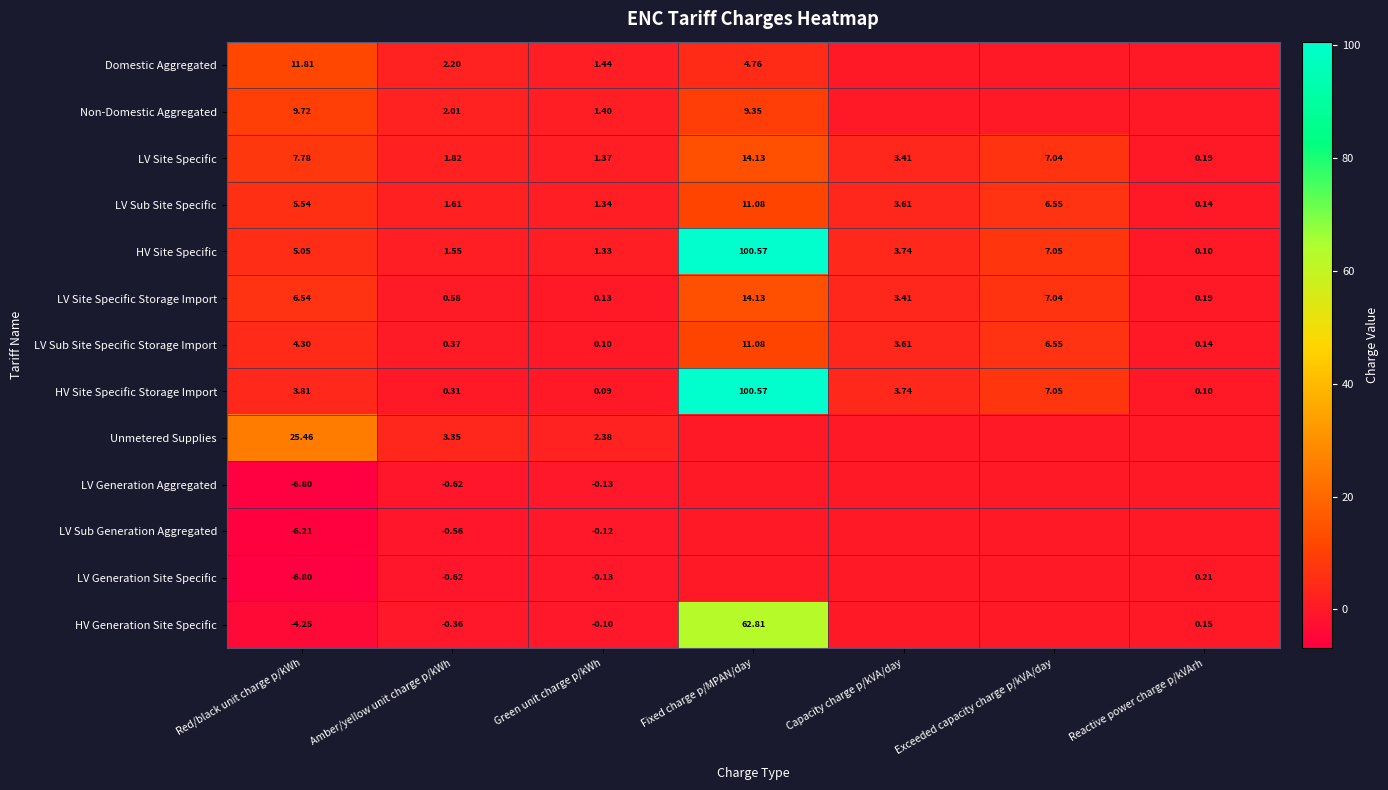

At which label does LV Sub Site Specific Storage Import reach its peak?

Fixed charge p/MPAN/day